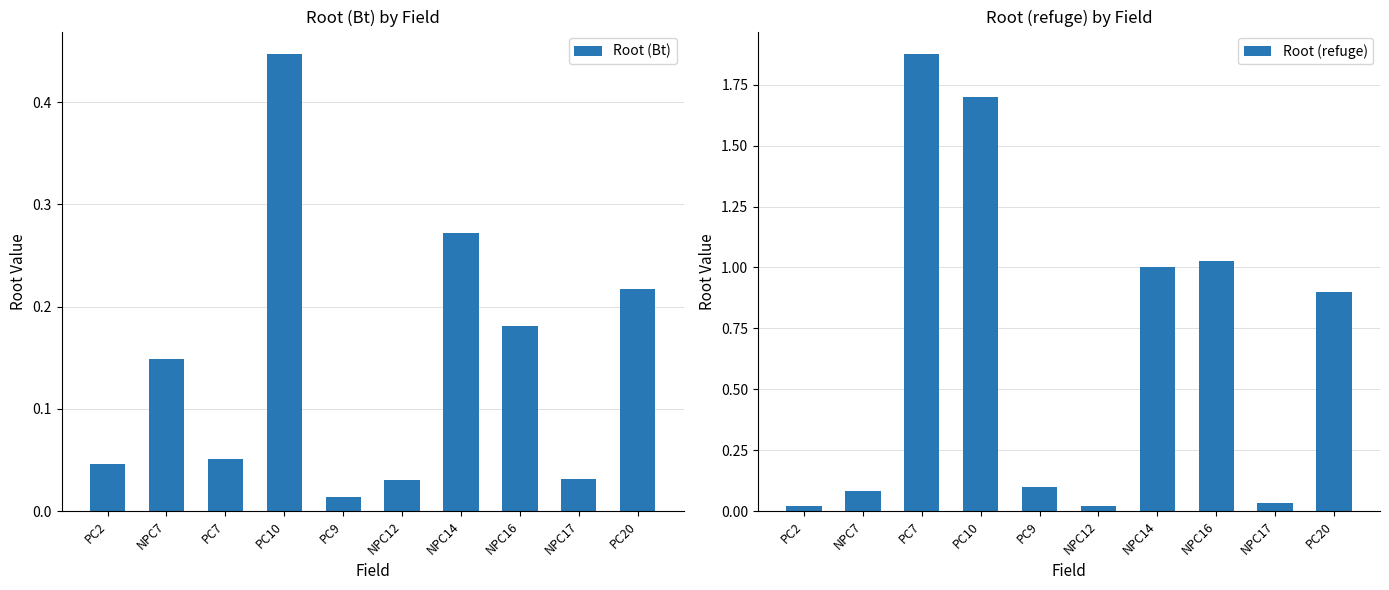

The Root (Bt) series shows 0.1 at PC7. True or false?

True